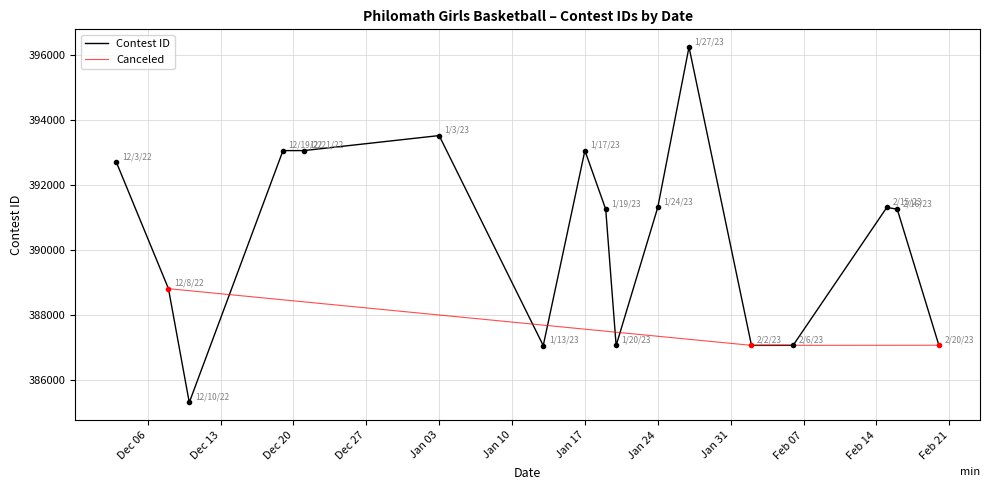

What is the highest value of the Contest ID series?

396230